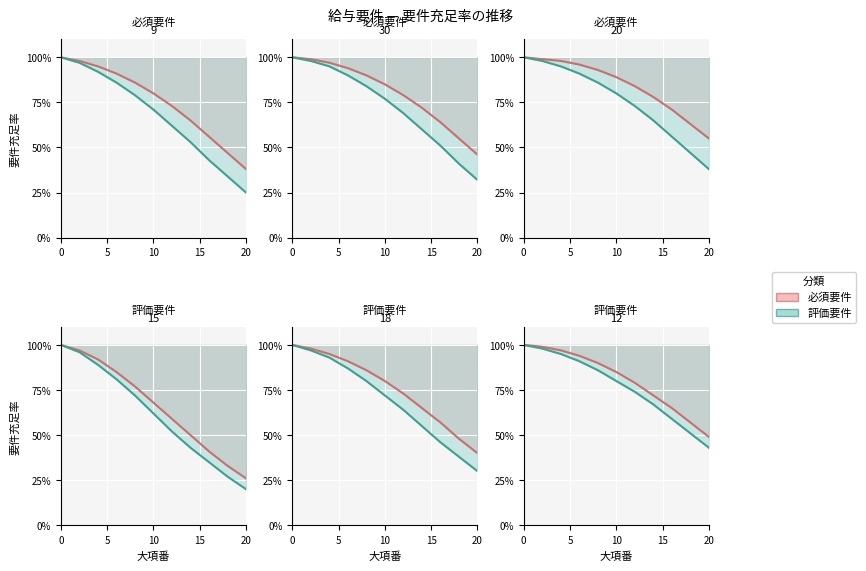

True or false: 評価要件_line and 必須要件_line intersect in this chart.

False